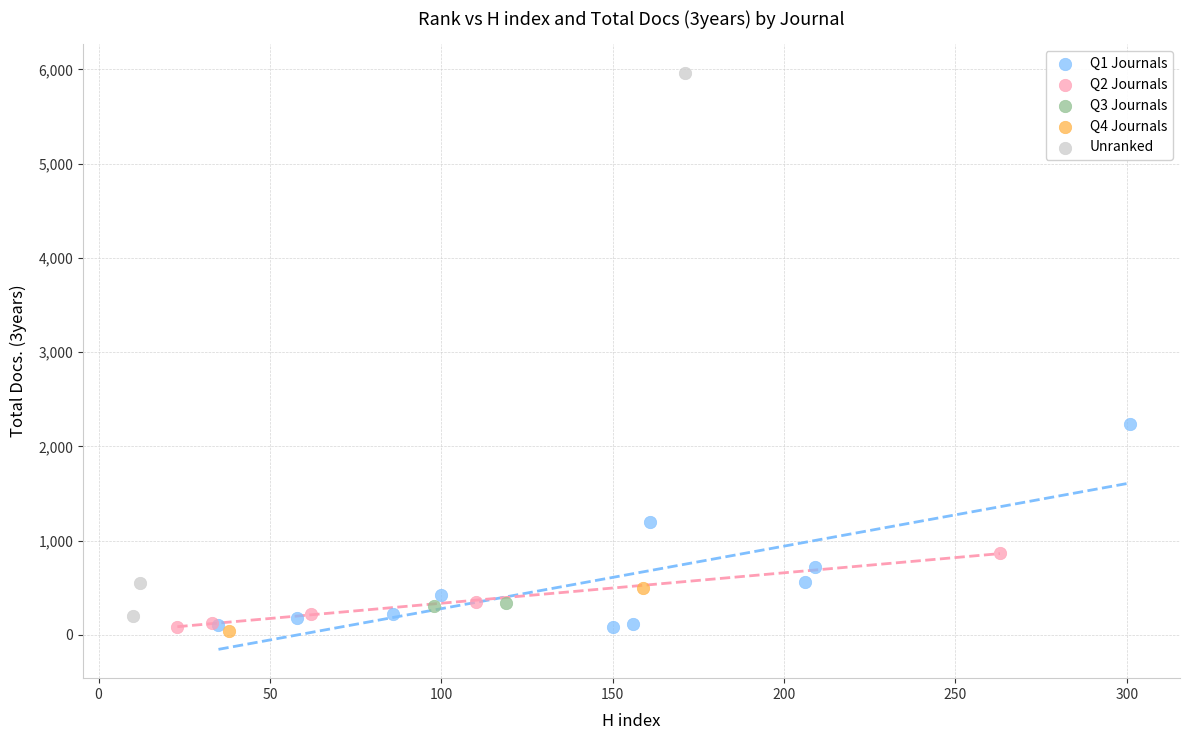

Which series reaches the maximum Y coordinate?

Unranked